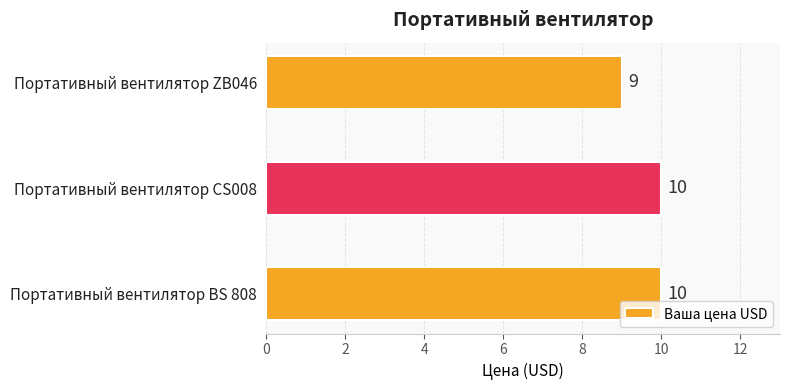

What is the maximum value shown in the chart?

10